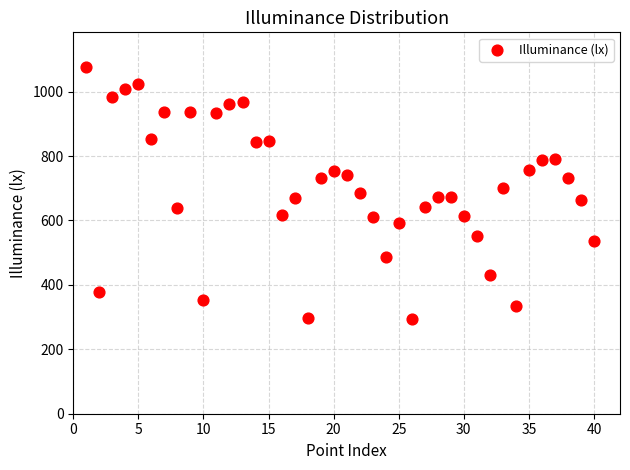

What is the range of Y values (max minus min)?

781.4